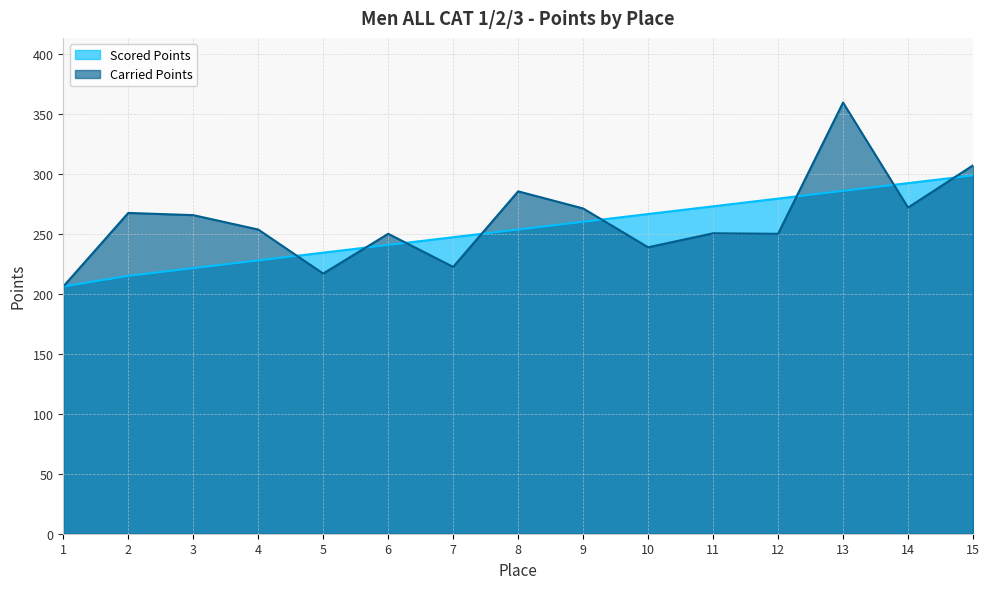

True or false: Scored Points has more than 0 points higher than both neighbors.

False